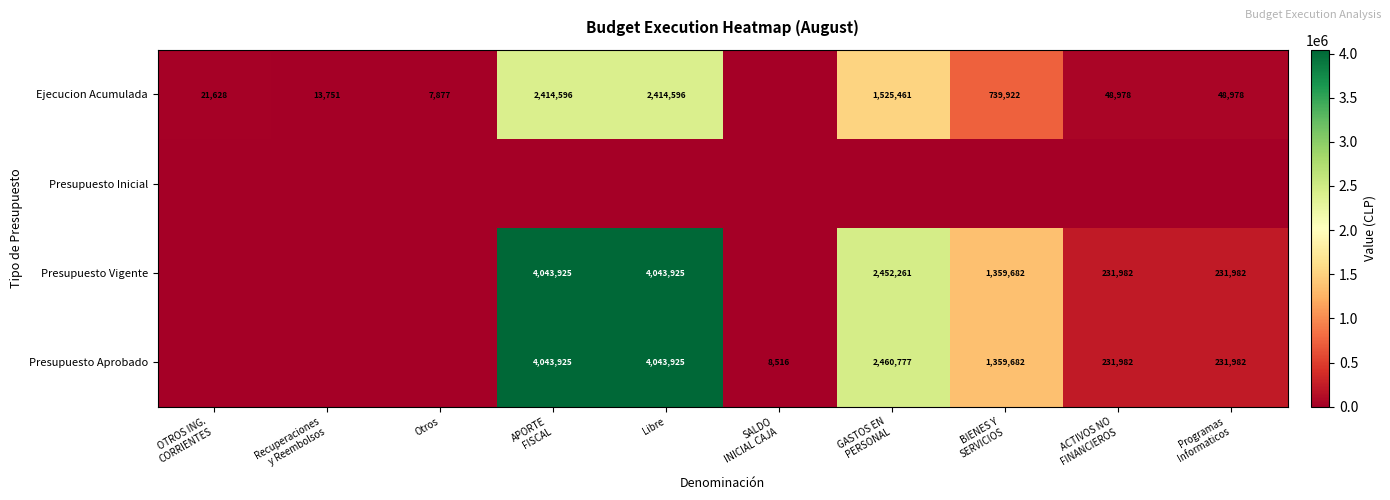

The Ejecucion Acumulada series shows 1185172 at Libre. True or false?

False